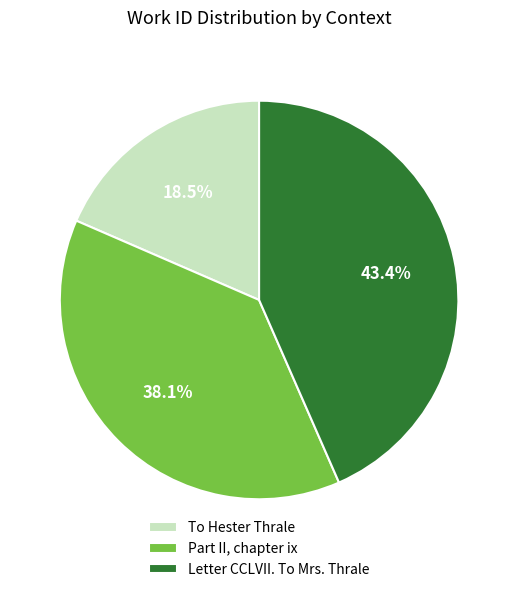

Is there any slice that represents more than half of the pie?

No